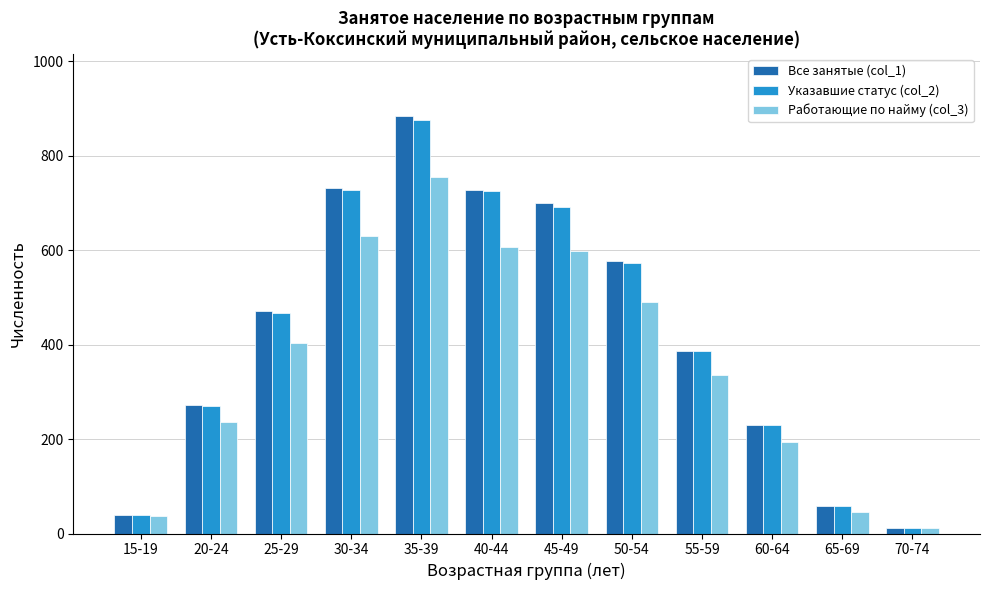

True or false: Все занятые (col_1) has a value of 75 at 60-64.

False